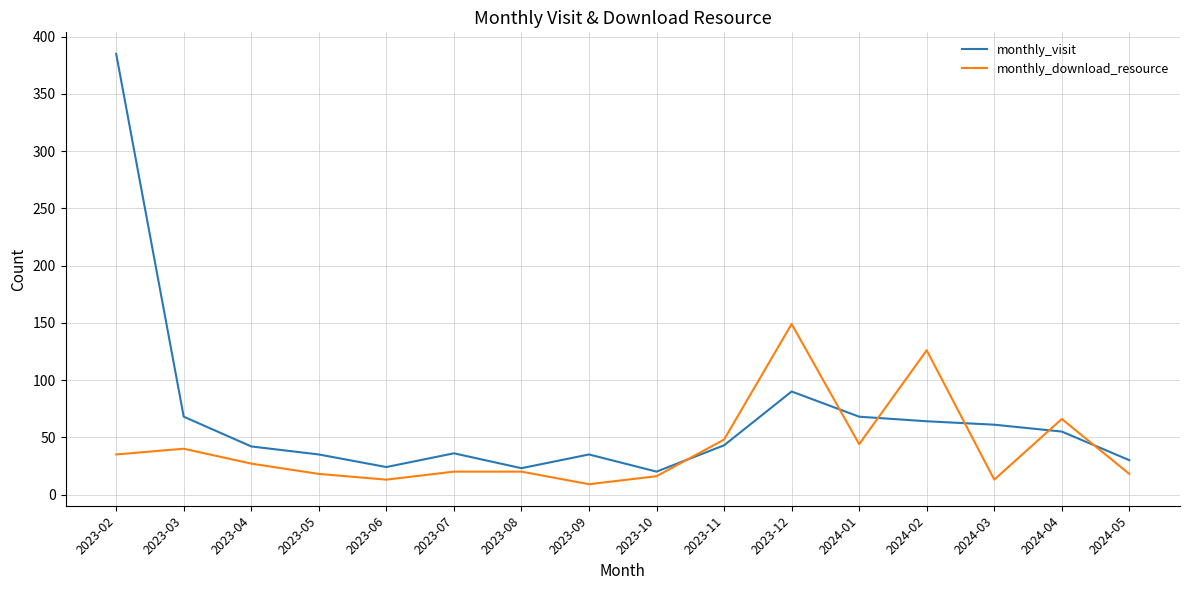

Does the chart display data point markers on the line(s)?

No